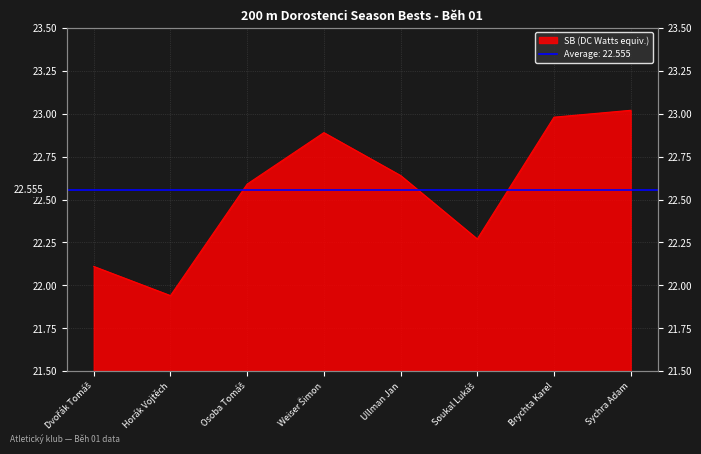

Is it true that the value at Soukal Lukáš is 8.2?

False